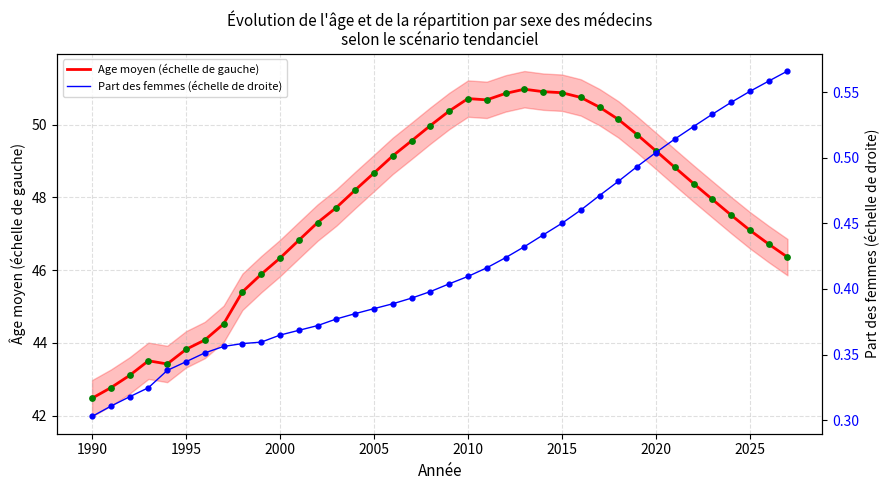

What are all the series names shown in the legend?

Age moyen (échelle de gauche), Part des femmes (échelle de droite)